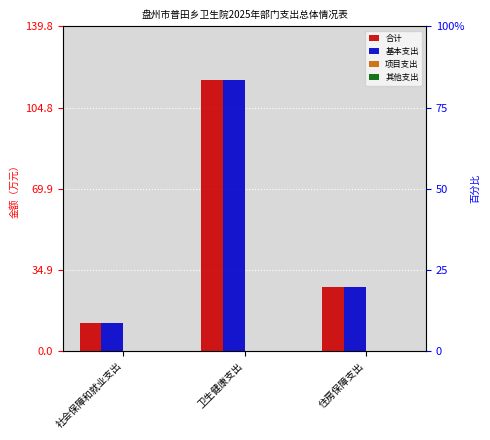

Which series changed the most between 卫生健康支出 and 住房保障支出?

合计